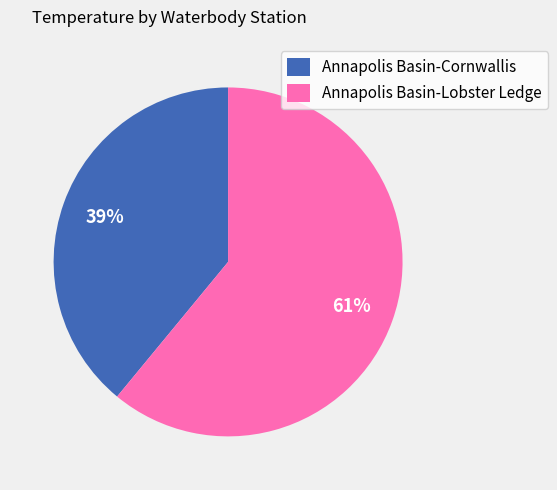

Is the sum of Annapolis Basin-Cornwallis and Annapolis Basin-Lobster Ledge greater than half?

Yes